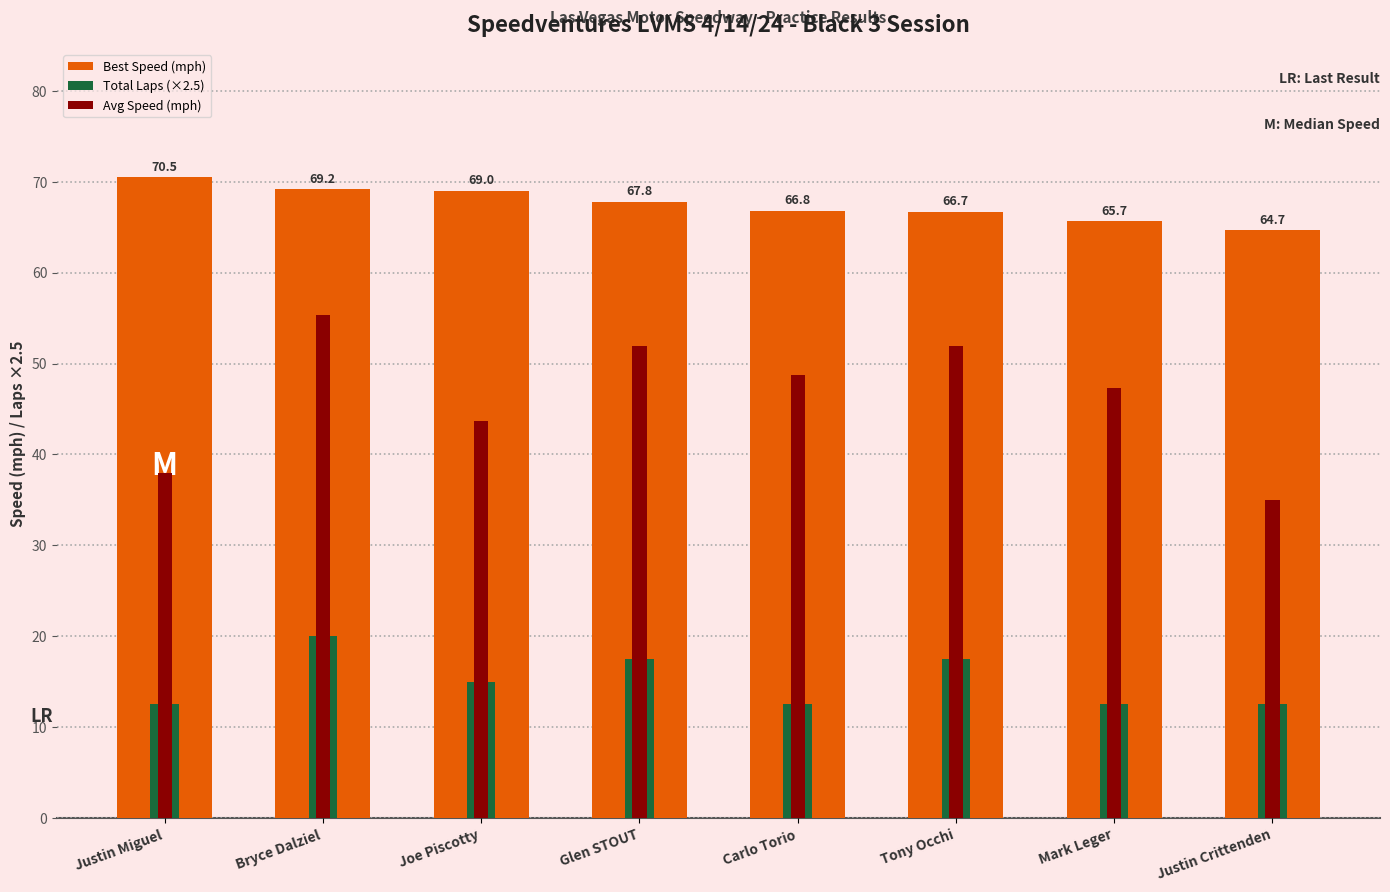

Read the Total Laps (×2.5) value at Carlo Torio.

12.5